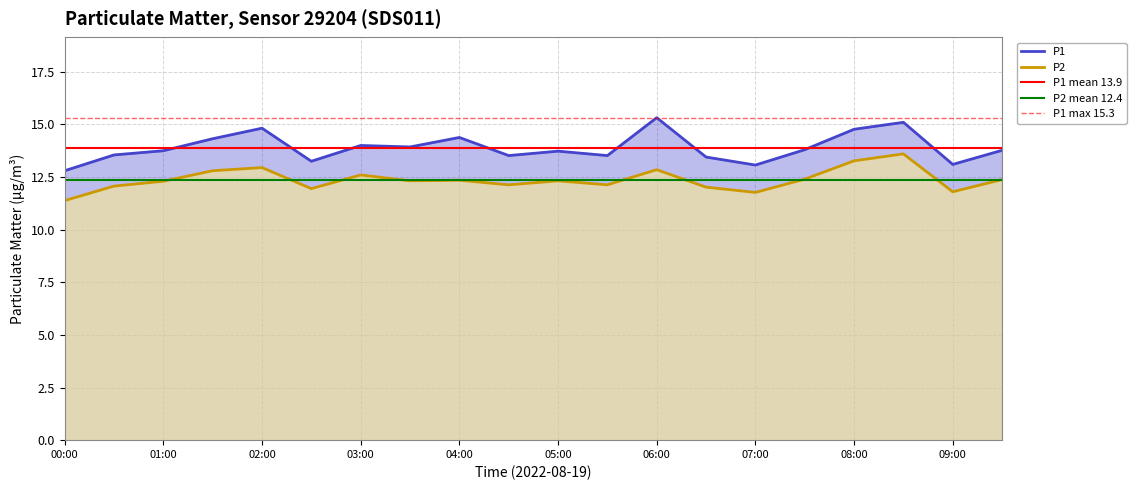

Is the value of P1 at 04:00 greater than the value of P2 at 00:00?

Yes